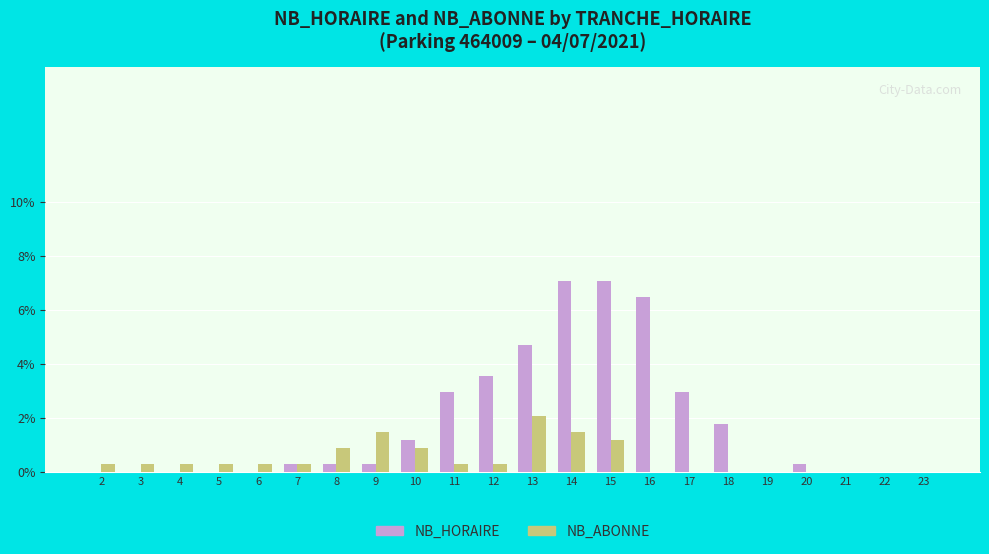

True or false: NB_HORAIRE has a value of 0.0 at 19.

True